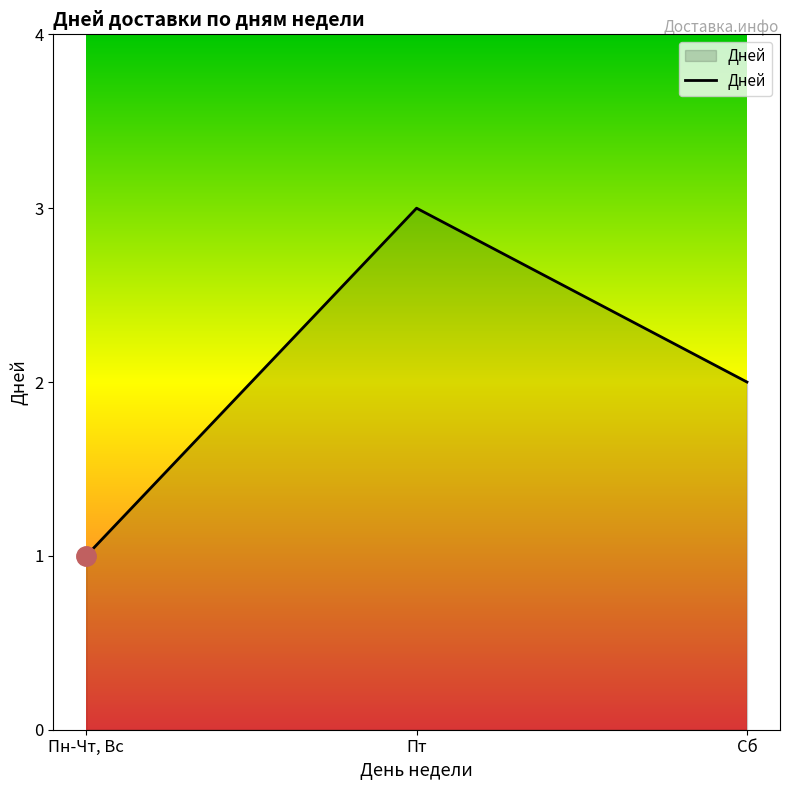

Is it true that the value at Пт is 1?

False